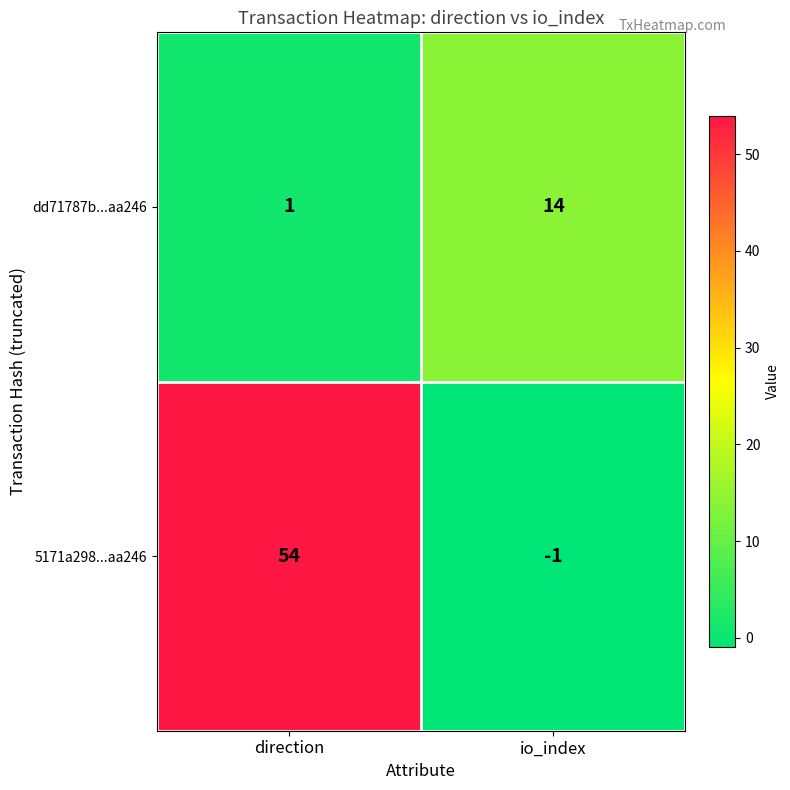

At how many categories does at least one series exceed 35?

1